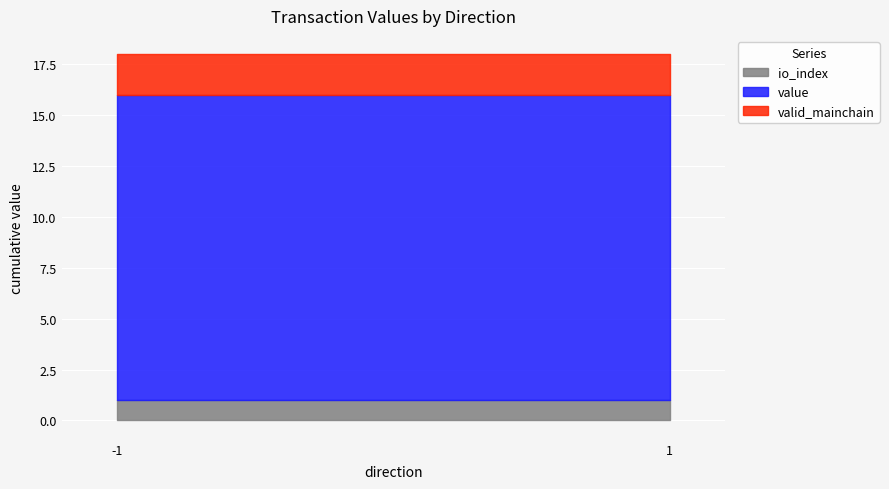

What are all the series names shown in the legend?

io_index, value, valid_mainchain